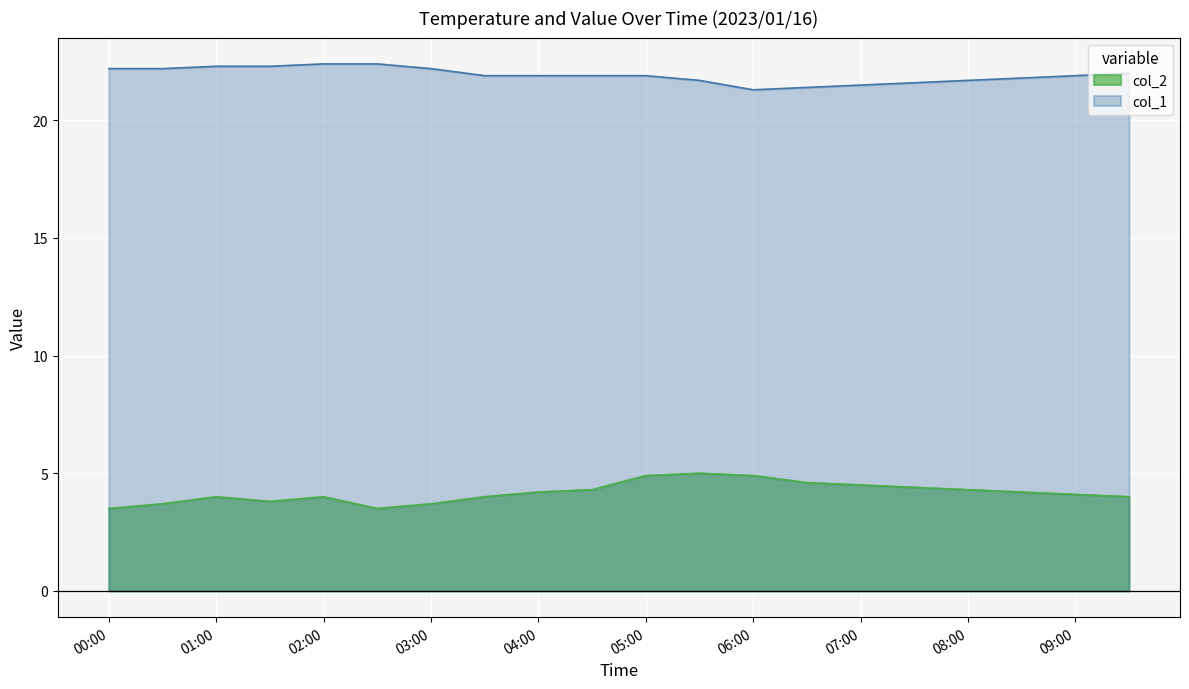

What is the highest value of the col_1 series?

22.4